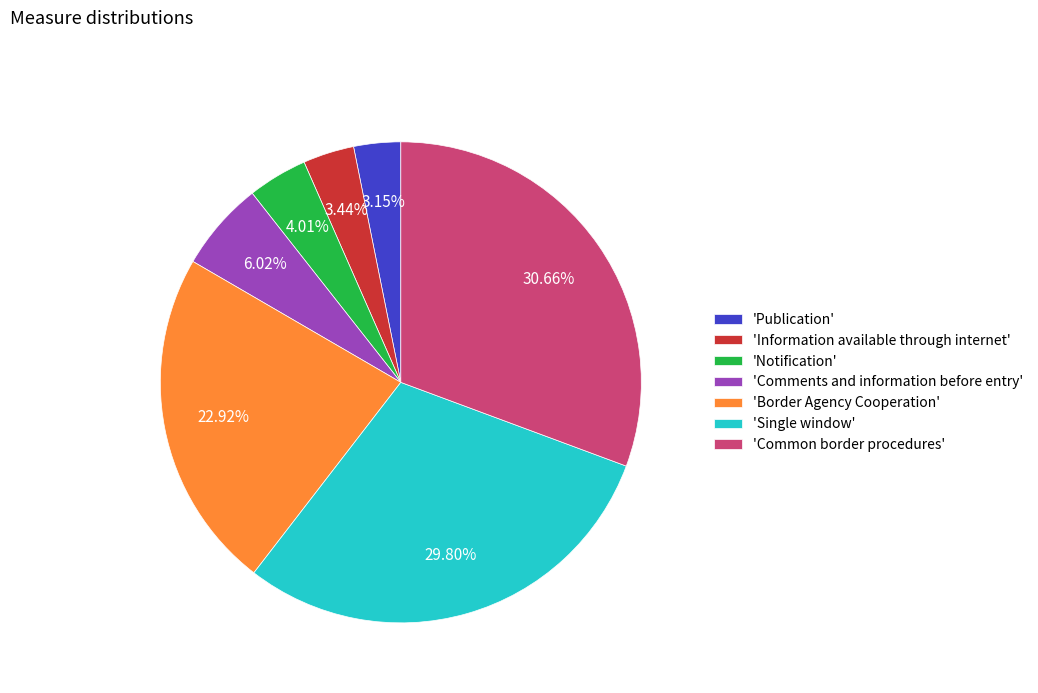

Is there a majority slice in this chart?

No